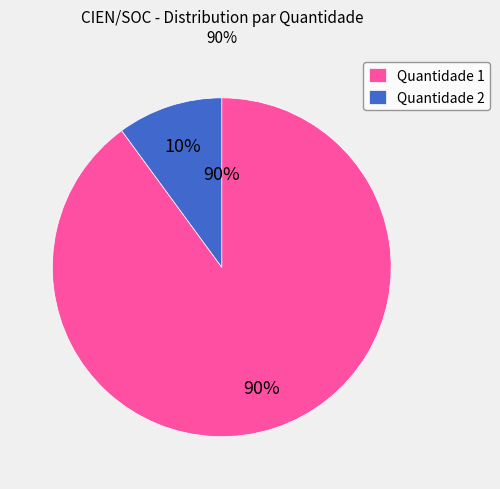

To the nearest percent, what is the combined percentage of Quantidade 1 and Quantidade 2?

100%